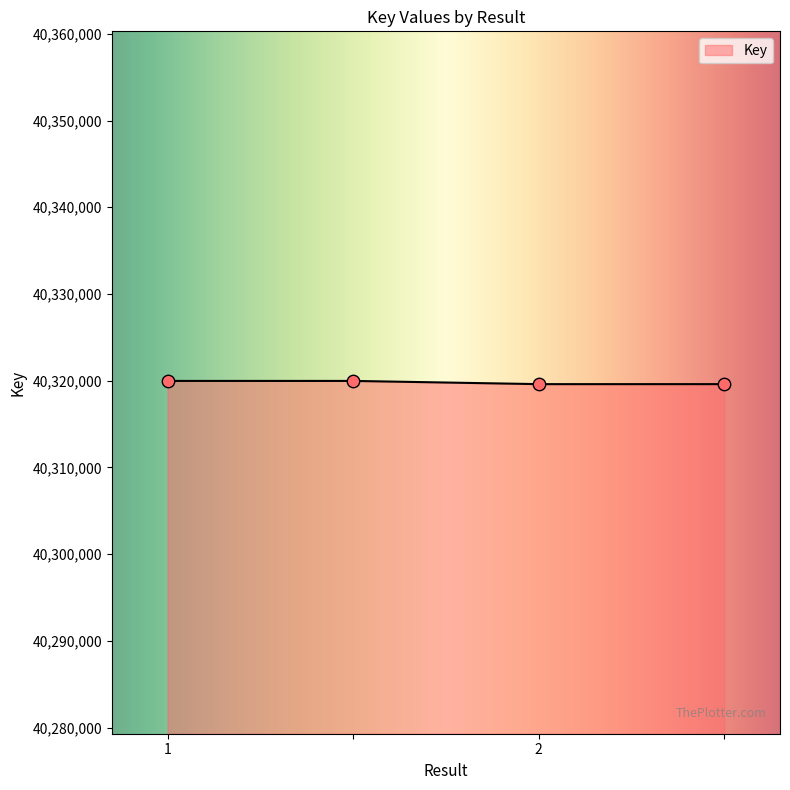

What is the minimum value shown in the chart?

40319602